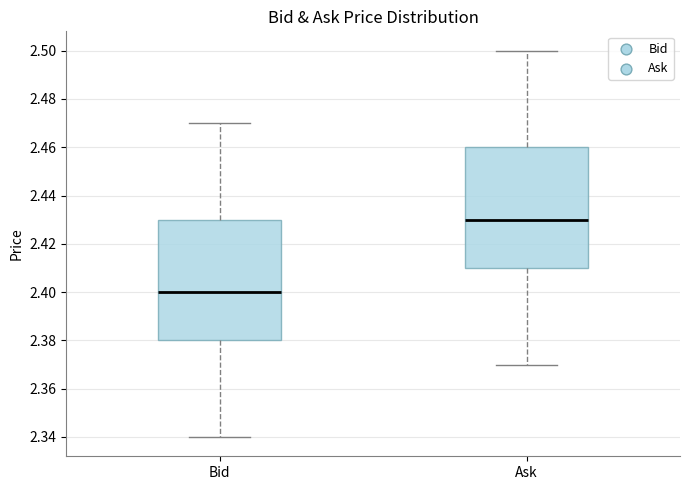

Where is the upper edge of the box for Bid on the y-axis? The values are not printed on the chart, so give them approximately, as read against the axis.

2.43